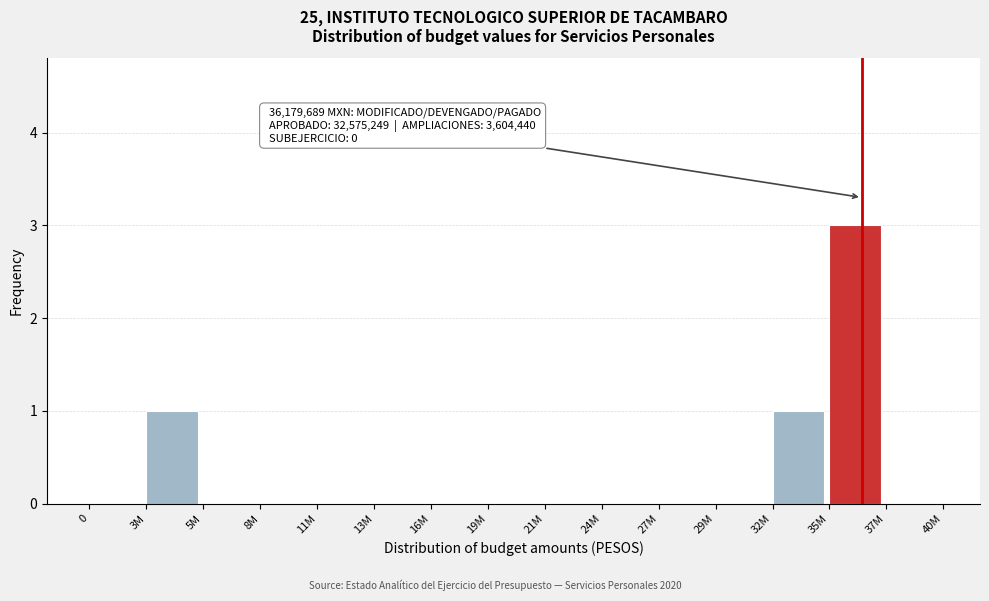

Reading left to right, what are all the values shown in this chart?

0=0	3M=1	5M=0	8M=0	11M=0	13M=0	16M=0	19M=0	21M=0	24M=0	27M=0	29M=0	32M=1	35M=3	37M=0